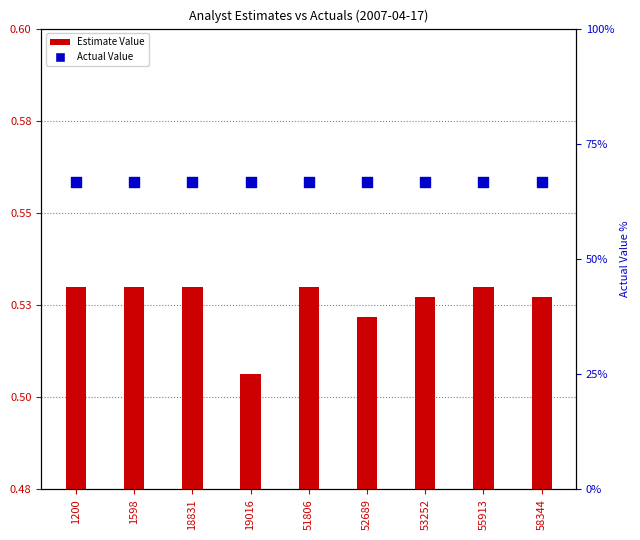

Is the value of Actual Value at 19016 greater than the value of Estimate Value at 1598?

Yes